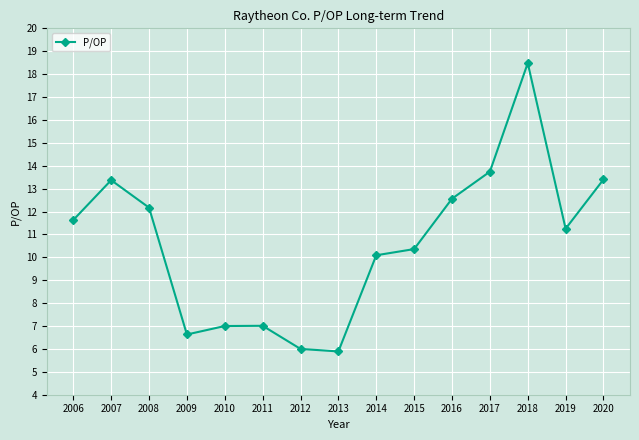

Which label corresponds to the largest value in the chart?

2018